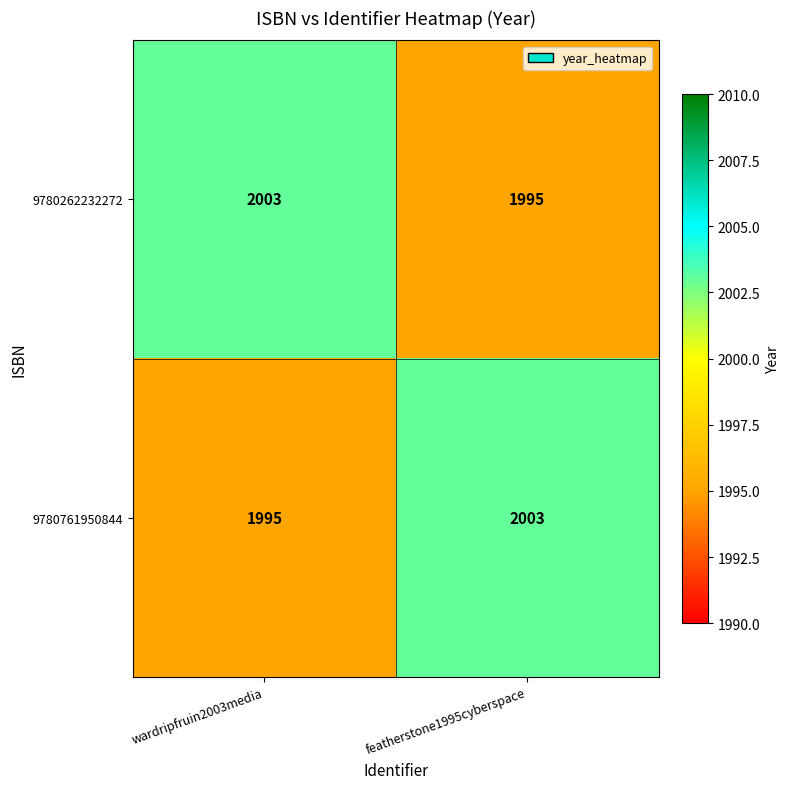

What is the smallest value displayed?

1995